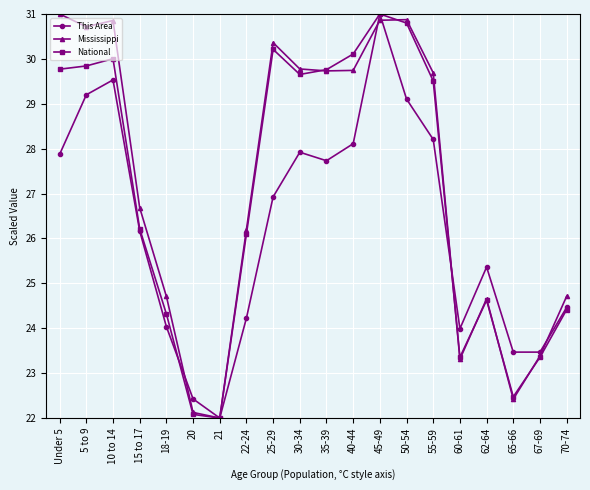

Is the value of National at 22-24 greater than the value of Mississippi at 15 to 17?

No